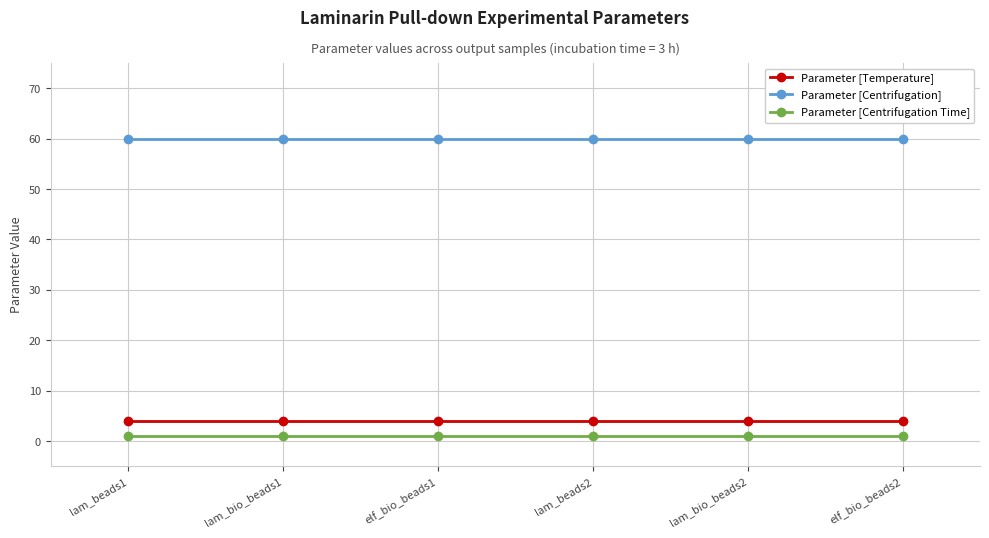

What is the total value across all series at elf_bio_beads1?

65